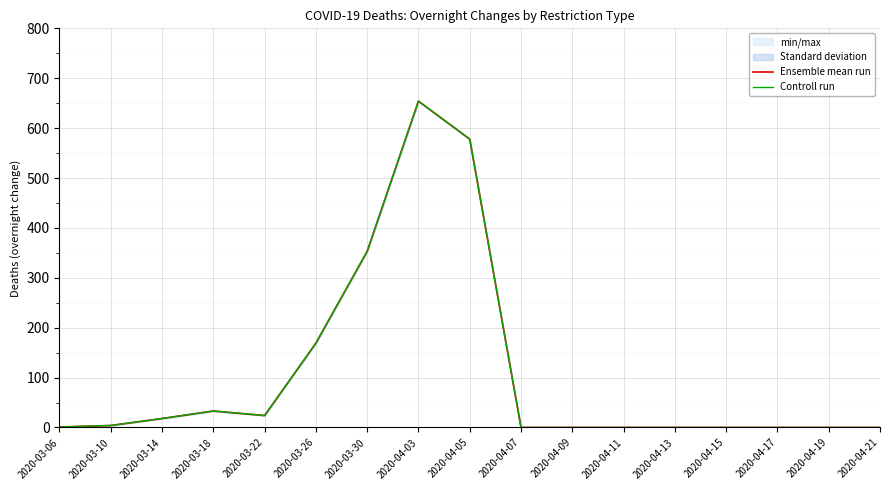

At which label does Ensemble mean run first exceed 1?

2020-03-10